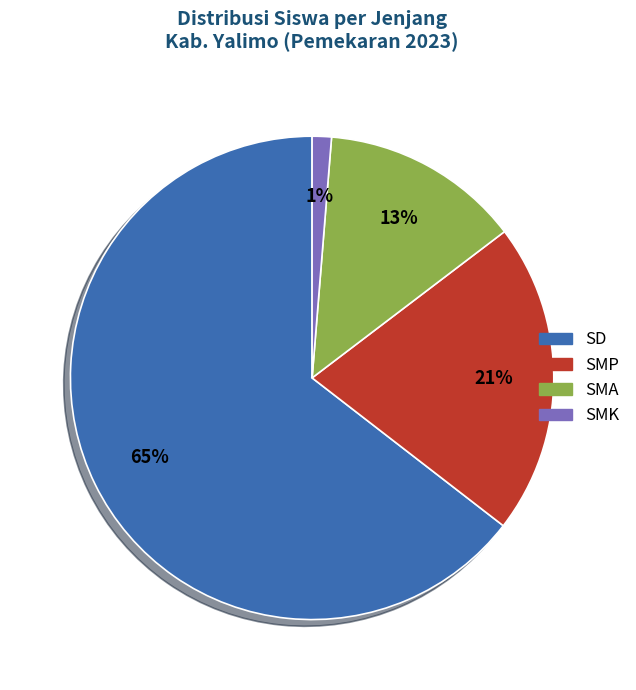

To the nearest percent, what is the average slice percentage?

25%